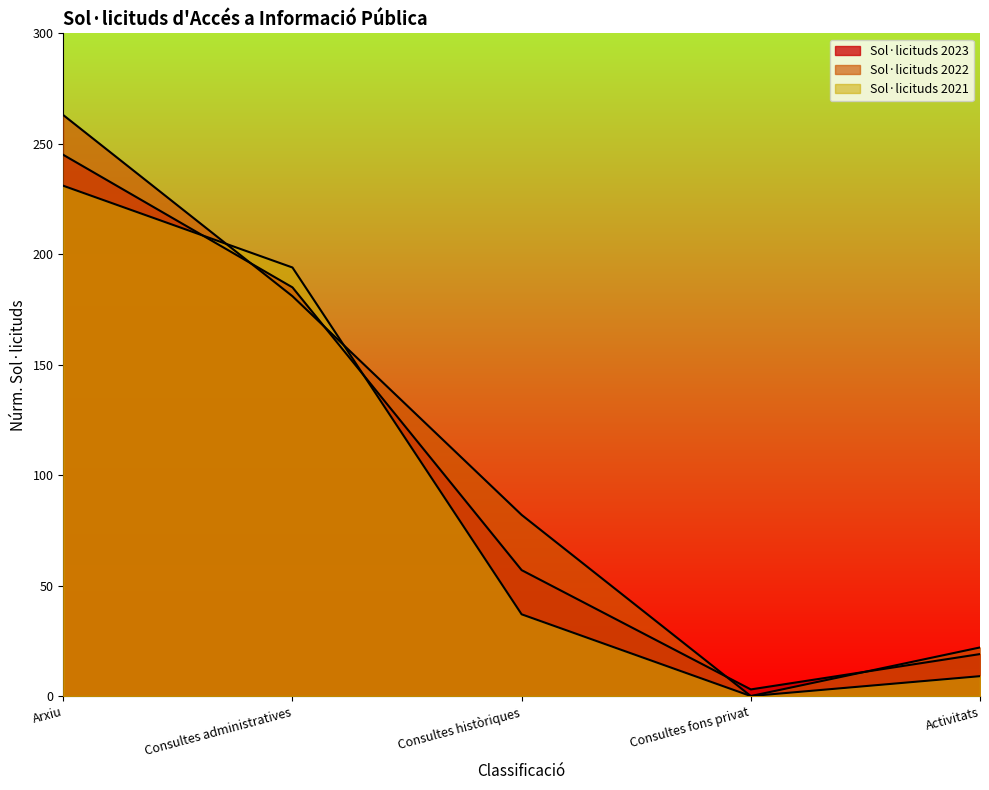

What is the value of the Sol·licituds 2021 point at the 3rd from the left?

37